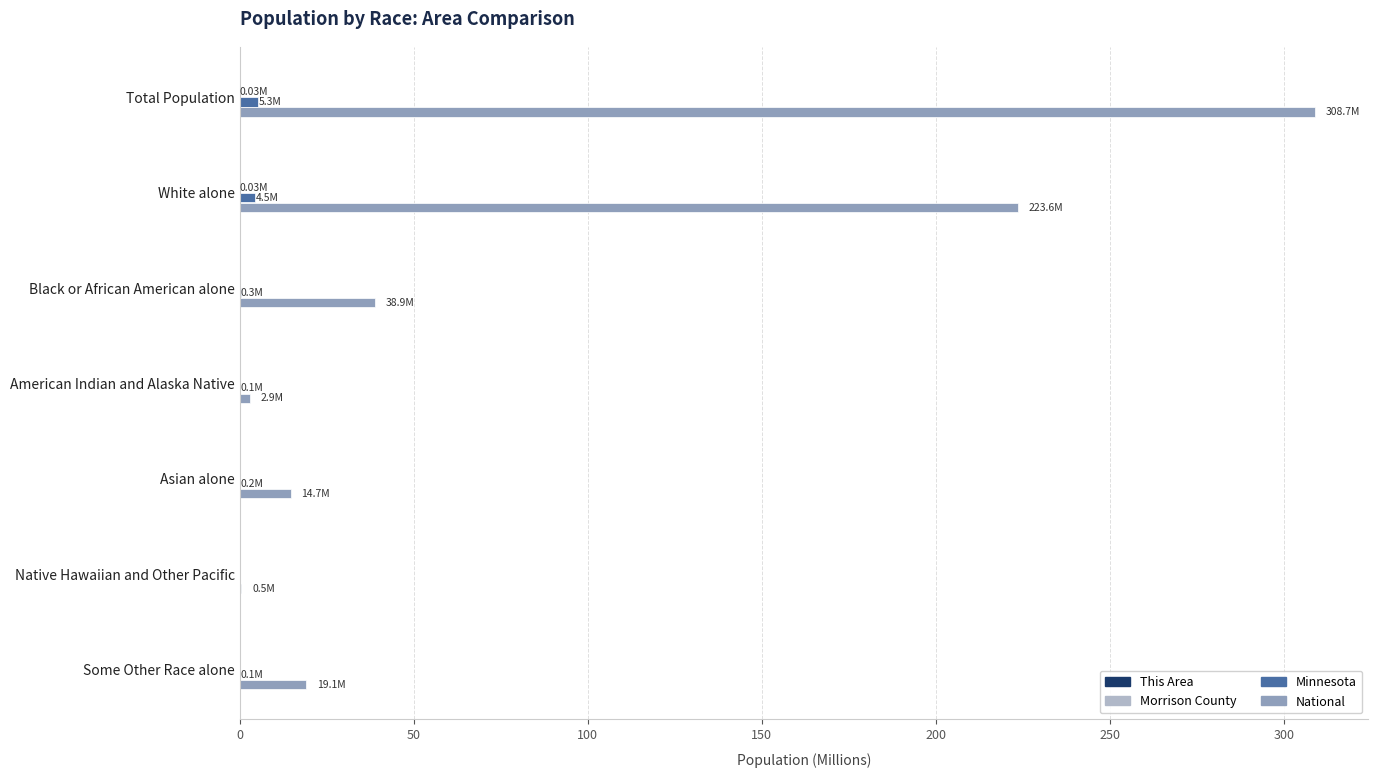

At which category is the sum across all series the highest?

Total Population